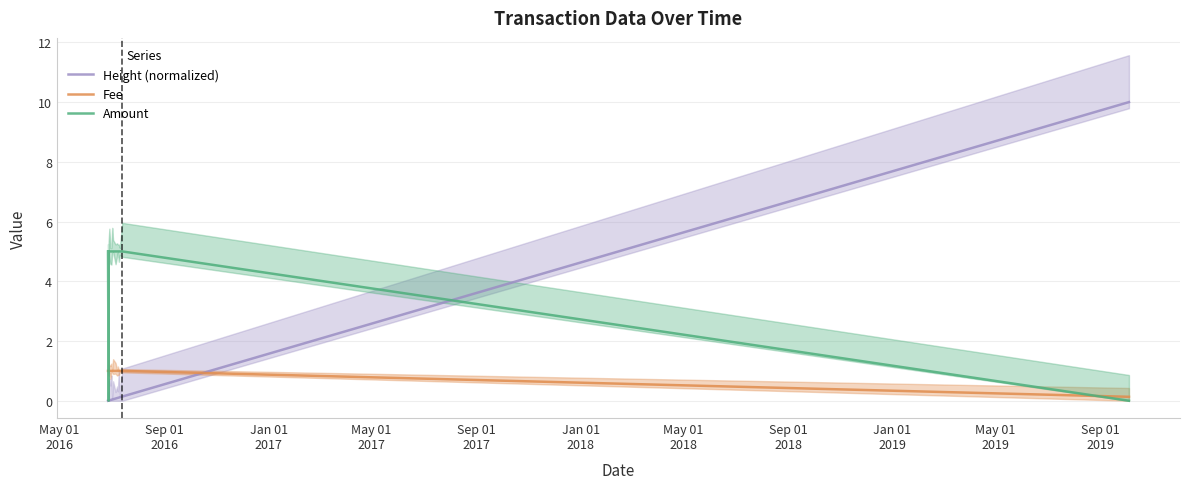

What is the highest value of the Height (normalized) series?

10.0